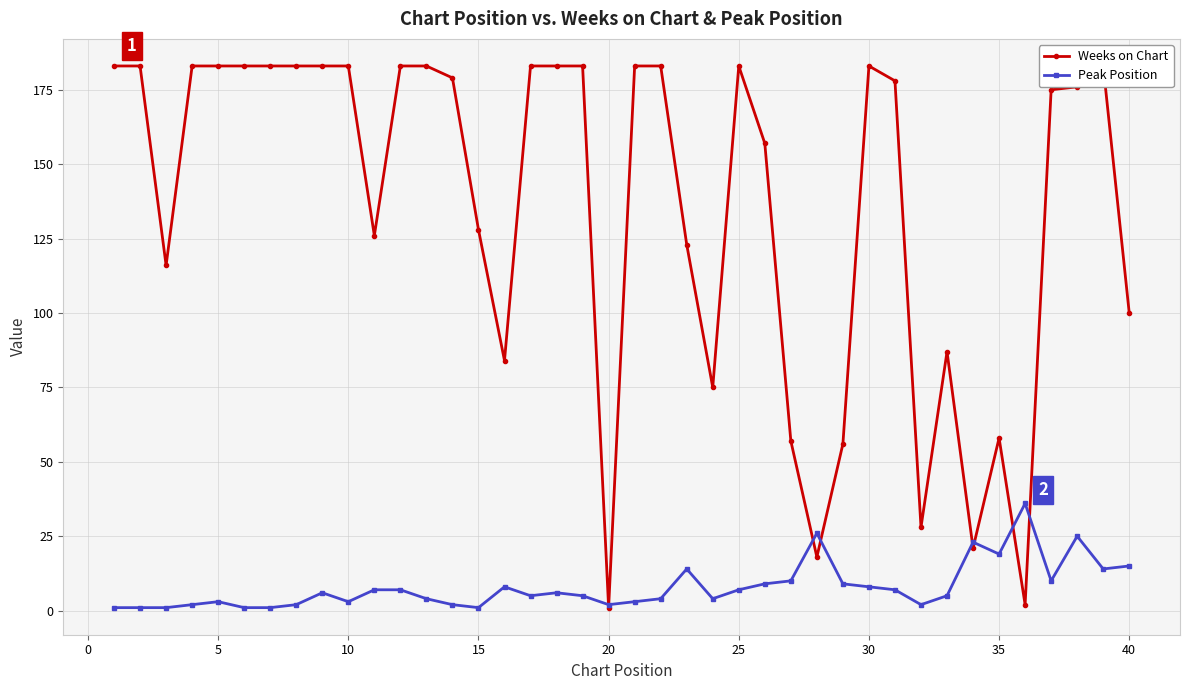

What is the highest value of the Peak Position series?

36